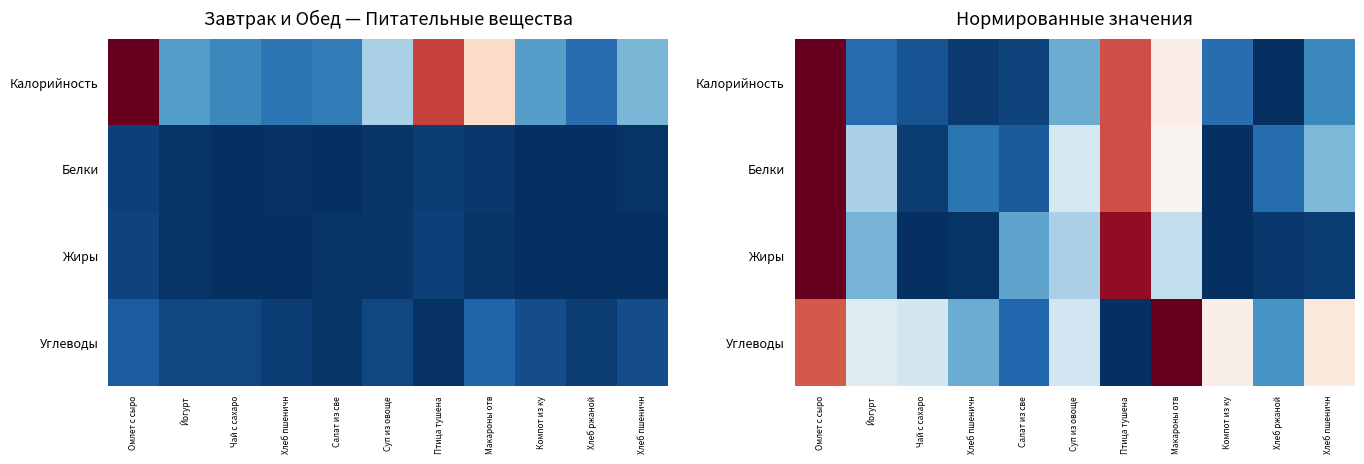

True or false: Жиры has a value of 0.3 at Птица тушена.

False